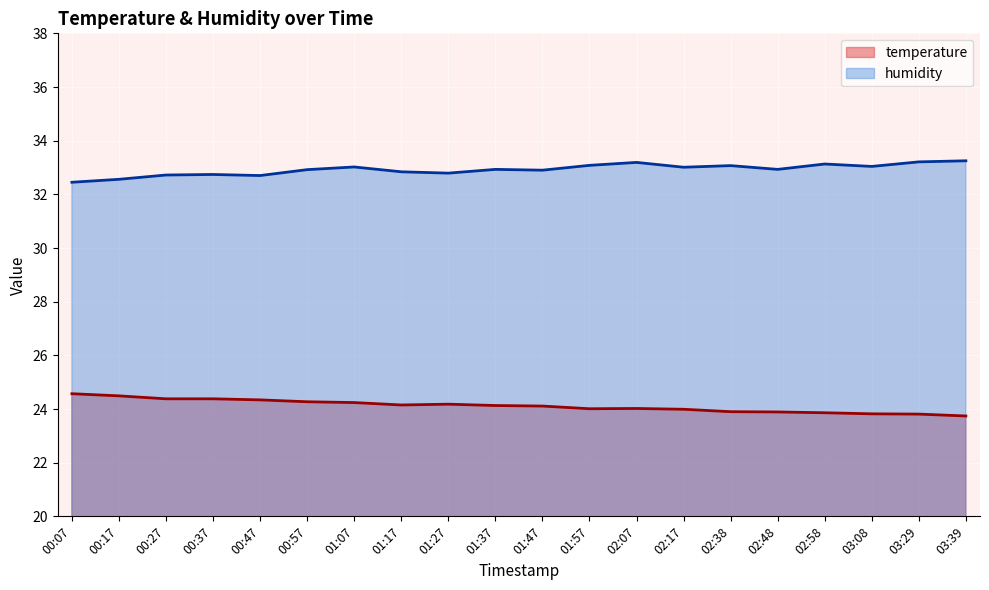

What are all the series names shown in the legend?

temperature, humidity